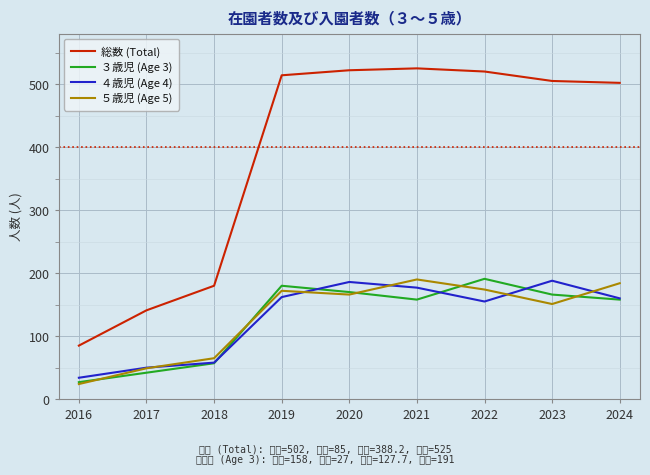

What are all the series names shown in the legend?

総数 (Total), ３歳児 (Age 3), ４歳児 (Age 4), ５歳児 (Age 5)